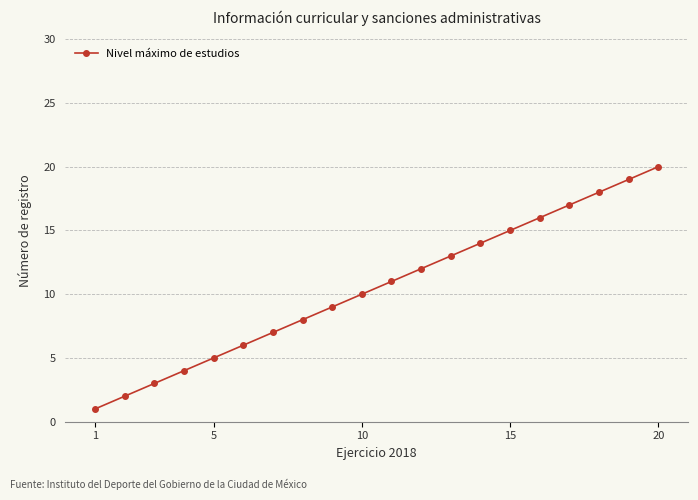

What is the sum of all values?

210